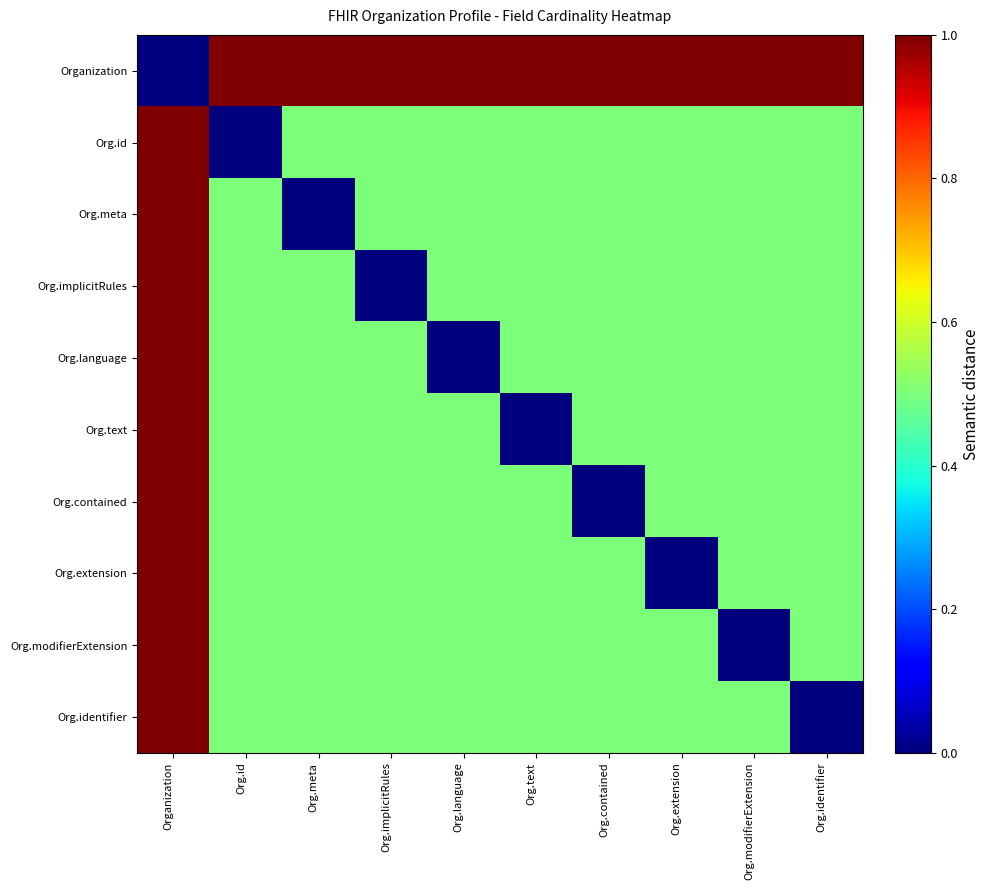

Reading left to right, extract all data points from this chart.

Organization: Organization=0.0	Org.id=1.0	Org.meta=1.0	Org.implicitRules=1.0	Org.language=1.0	Org.text=1.0	Org.contained=1.0	Org.extension=1.0	Org.modifierExtension=1.0	Org.identifier=1.0
Org.id: Organization=1.0	Org.id=0.0	Org.meta=0.5	Org.implicitRules=0.5	Org.language=0.5	Org.text=0.5	Org.contained=0.5	Org.extension=0.5	Org.modifierExtension=0.5	Org.identifier=0.5
Org.meta: Organization=1.0	Org.id=0.5	Org.meta=0.0	Org.implicitRules=0.5	Org.language=0.5	Org.text=0.5	Org.contained=0.5	Org.extension=0.5	Org.modifierExtension=0.5	Org.identifier=0.5
Org.implicitRules: Organization=1.0	Org.id=0.5	Org.meta=0.5	Org.implicitRules=0.0	Org.language=0.5	Org.text=0.5	Org.contained=0.5	Org.extension=0.5	Org.modifierExtension=0.5	Org.identifier=0.5
Org.language: Organization=1.0	Org.id=0.5	Org.meta=0.5	Org.implicitRules=0.5	Org.language=0.0	Org.text=0.5	Org.contained=0.5	Org.extension=0.5	Org.modifierExtension=0.5	Org.identifier=0.5
Org.text: Organization=1.0	Org.id=0.5	Org.meta=0.5	Org.implicitRules=0.5	Org.language=0.5	Org.text=0.0	Org.contained=0.5	Org.extension=0.5	Org.modifierExtension=0.5	Org.identifier=0.5
Org.contained: Organization=1.0	Org.id=0.5	Org.meta=0.5	Org.implicitRules=0.5	Org.language=0.5	Org.text=0.5	Org.contained=0.0	Org.extension=0.5	Org.modifierExtension=0.5	Org.identifier=0.5
Org.extension: Organization=1.0	Org.id=0.5	Org.meta=0.5	Org.implicitRules=0.5	Org.language=0.5	Org.text=0.5	Org.contained=0.5	Org.extension=0.0	Org.modifierExtension=0.5	Org.identifier=0.5
Org.modifierExtension: Organization=1.0	Org.id=0.5	Org.meta=0.5	Org.implicitRules=0.5	Org.language=0.5	Org.text=0.5	Org.contained=0.5	Org.extension=0.5	Org.modifierExtension=0.0	Org.identifier=0.5
Org.identifier: Organization=1.0	Org.id=0.5	Org.meta=0.5	Org.implicitRules=0.5	Org.language=0.5	Org.text=0.5	Org.contained=0.5	Org.extension=0.5	Org.modifierExtension=0.5	Org.identifier=0.0